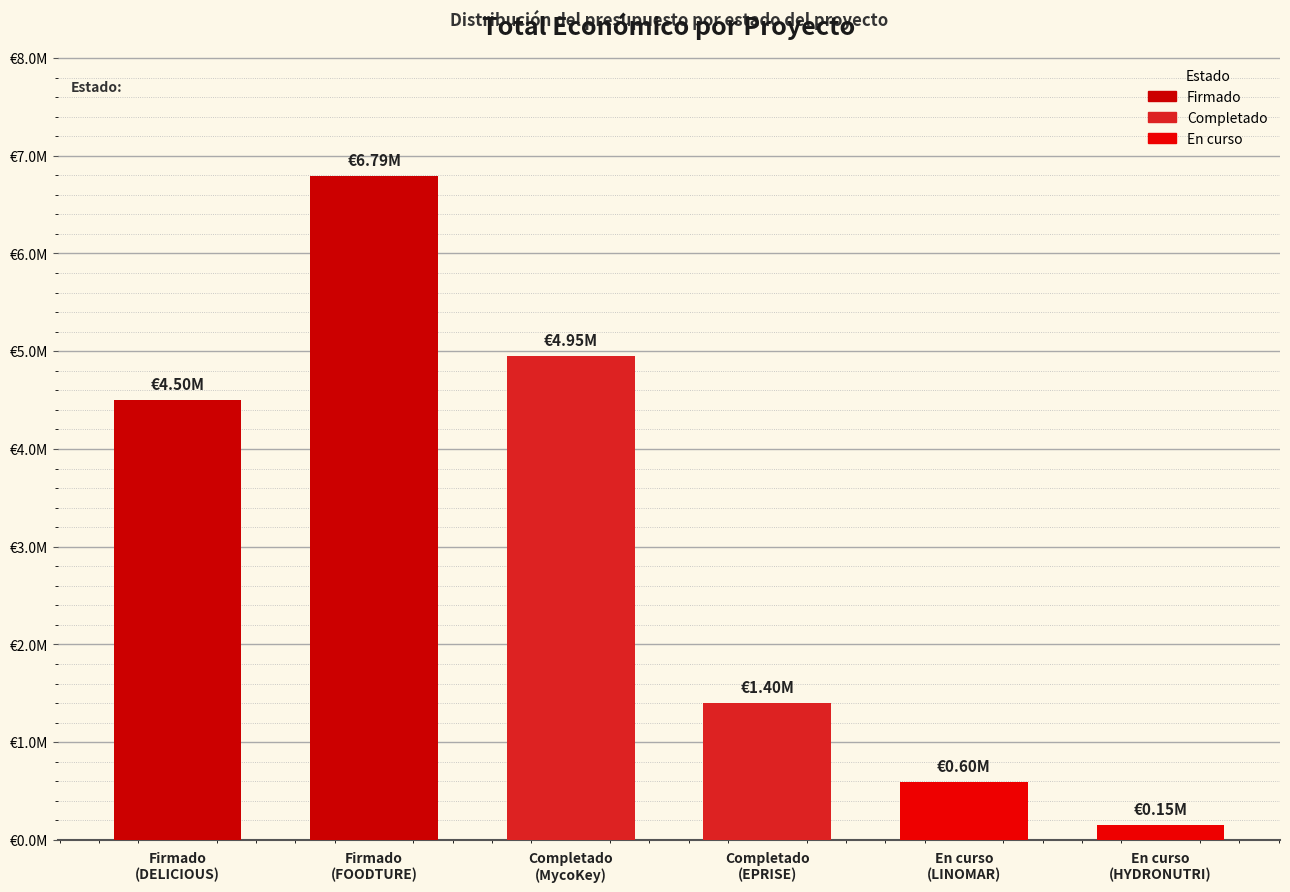

Reading left to right, extract all data points from this chart.

Firmado
(DELICIOUS)=4499800	Firmado
(FOODTURE)=6790375	Completado
(MycoKey)=4953160	Completado
(EPRISE)=1402792	En curso
(LINOMAR)=595173	En curso
(HYDRONUTRI)=150000